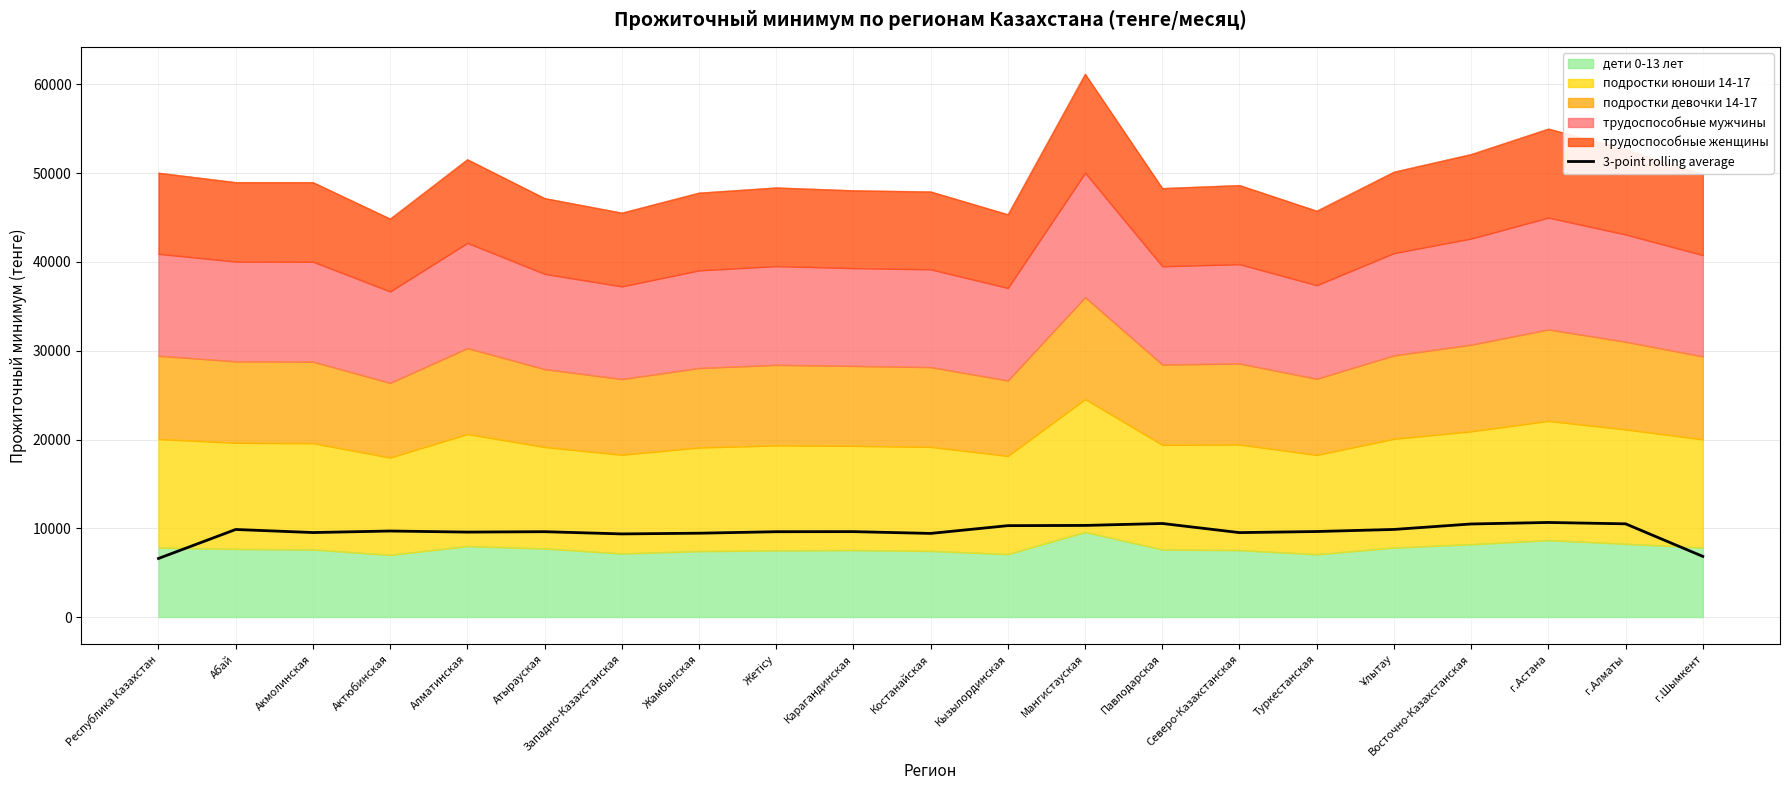

How many lines are shown in the chart?

1